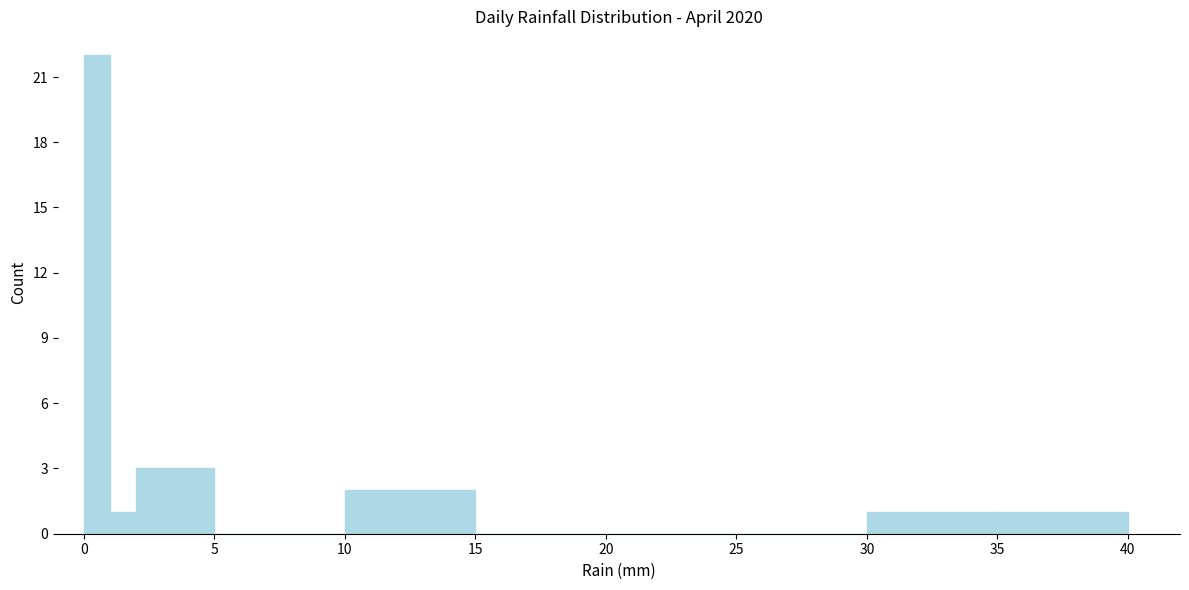

Around what value on the x-axis is the tallest bar? Give the approximate position of its centre, as read against the axis.

0.5